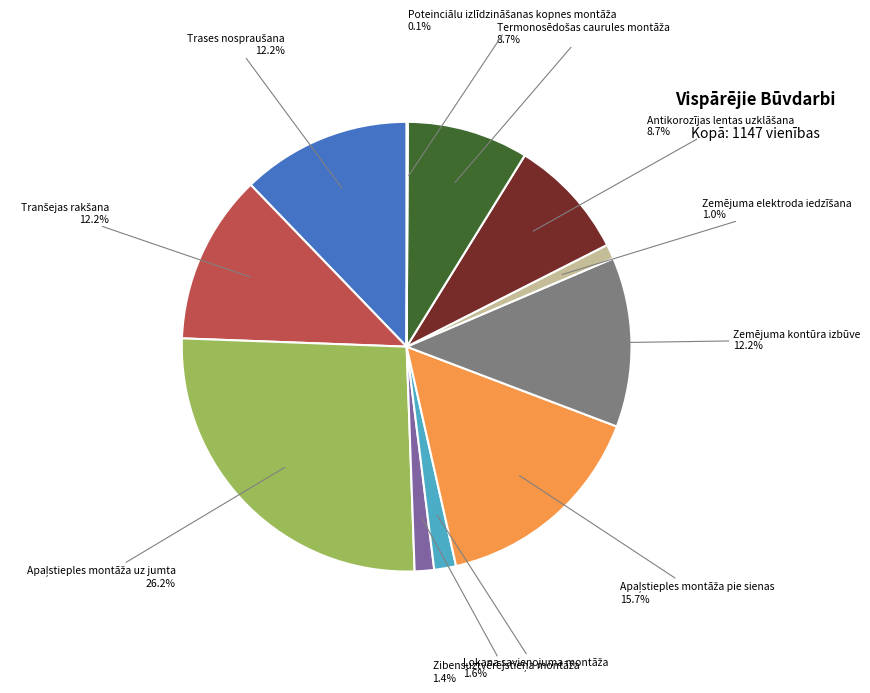

Is there any slice that represents more than half of the pie?

No